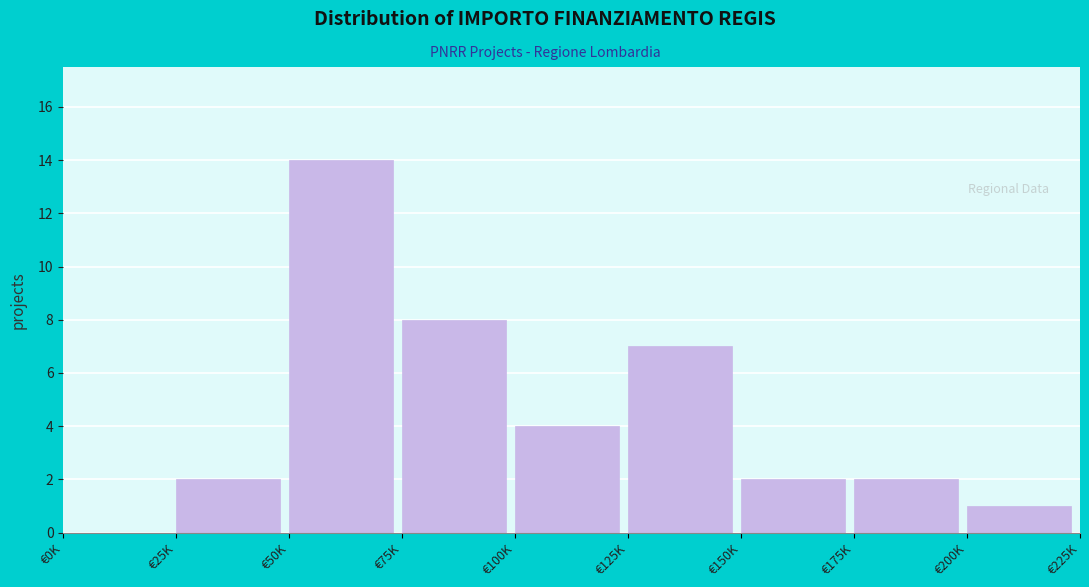

Reading right to left, extract all data points from this chart.

€200K=1	€175K=2	€150K=2	€125K=7	€100K=4	€75K=8	€50K=14	€25K=2	€0K=0